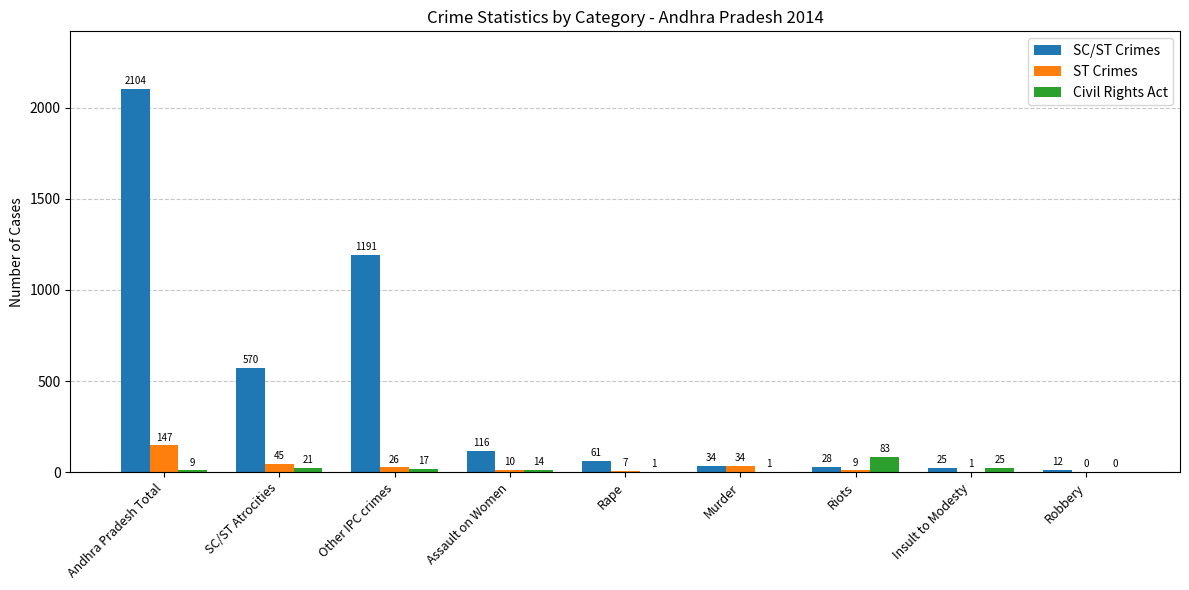

The value of SC/ST Crimes at Assault on Women is 116. True or false?

True